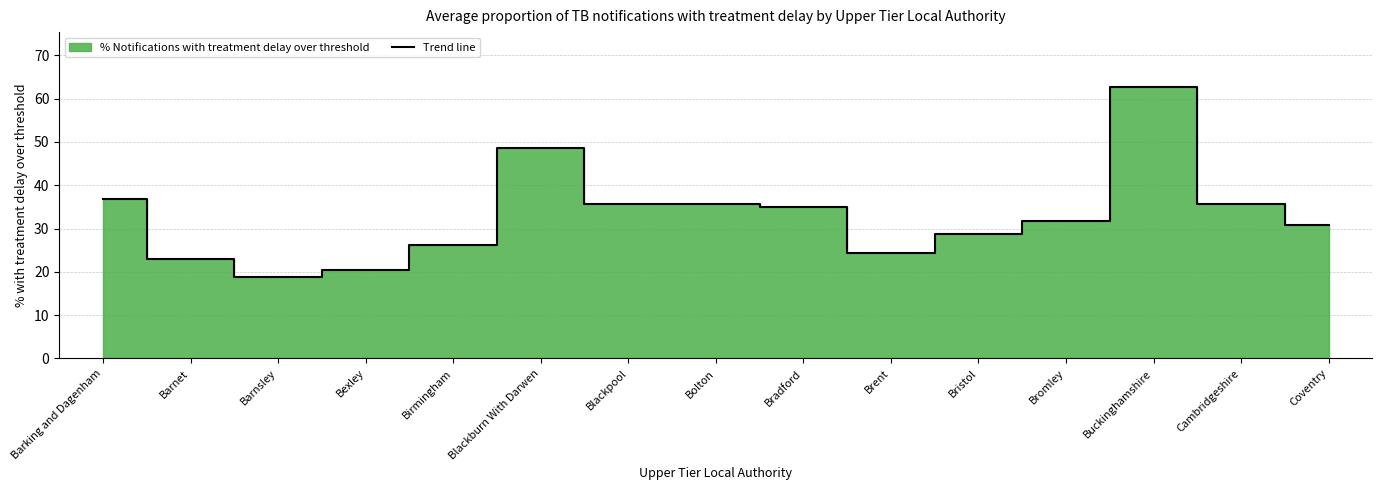

At which label is the value closest to 40?

Barking and Dagenham